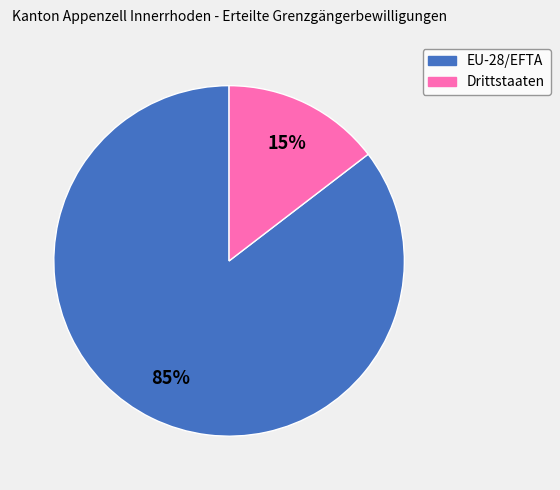

Is the sum of EU-28/EFTA and Drittstaaten greater than half?

Yes